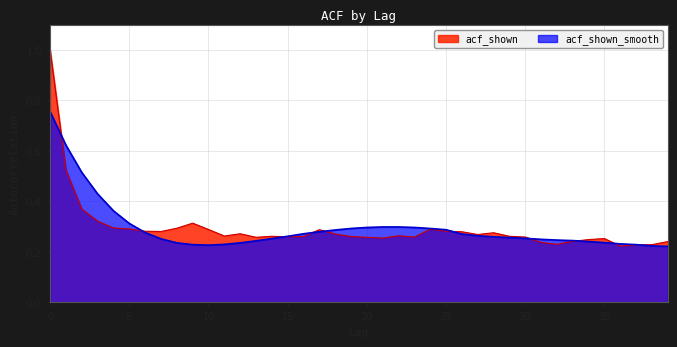

Is it true that acf_shown equals 0.2 at 39?

True